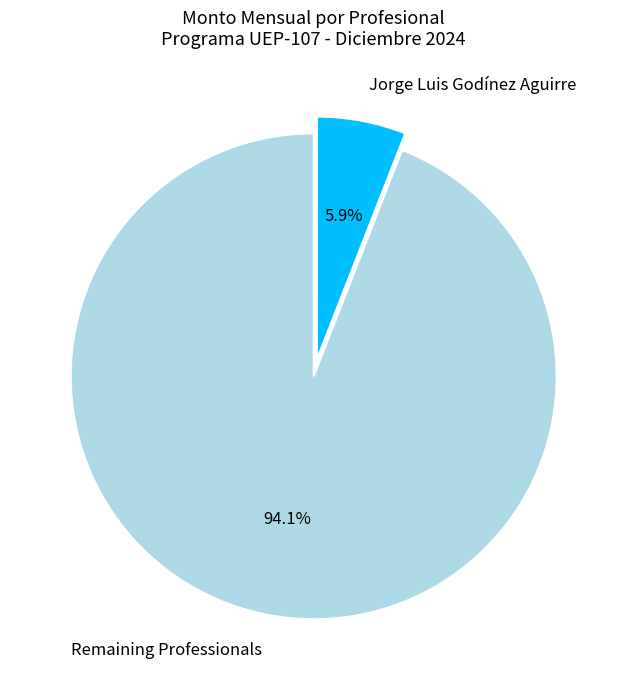

How many slices are in this pie chart?

2